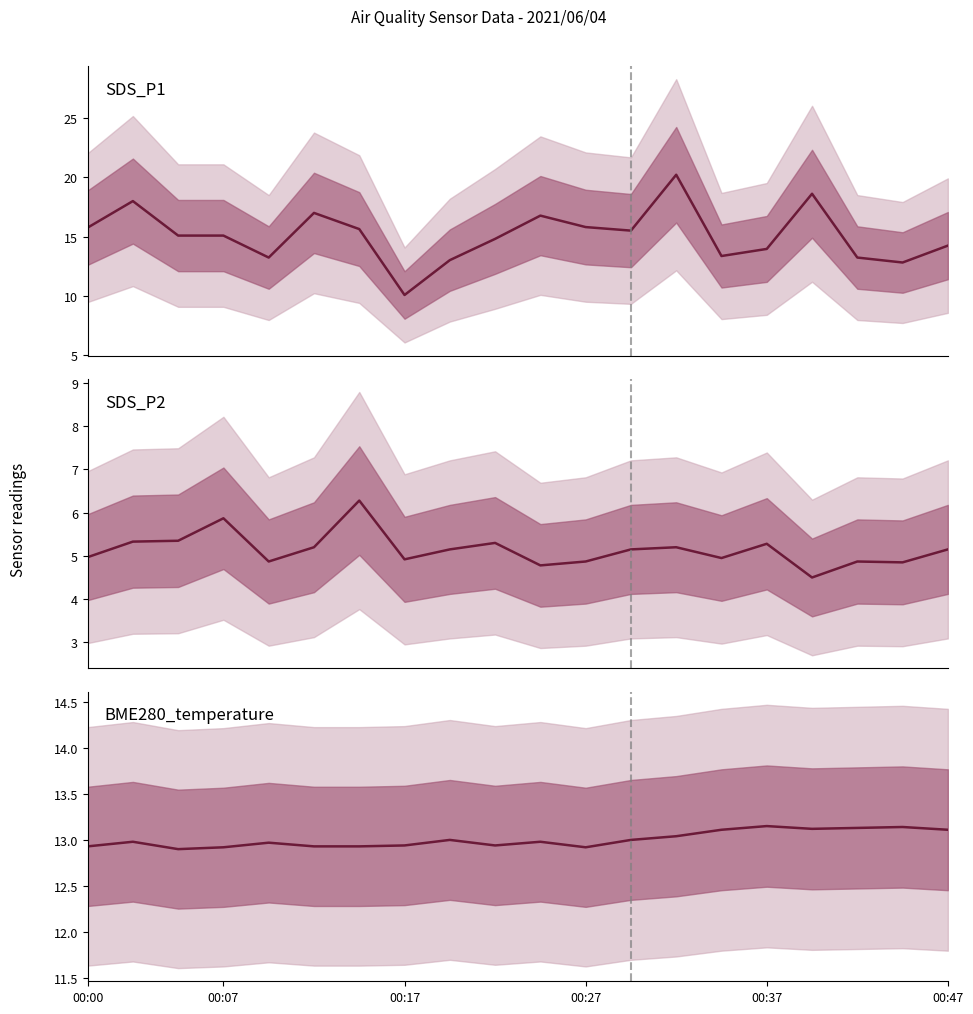

What is the difference between the highest and lowest values at 00:17?

9.7